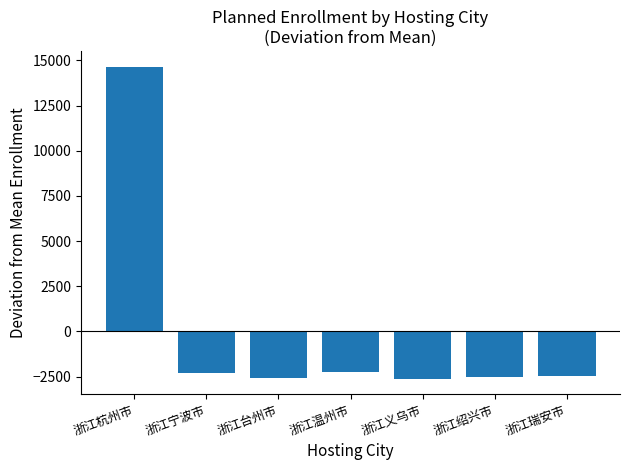

Which category has the highest value across all series?

浙江杭州市